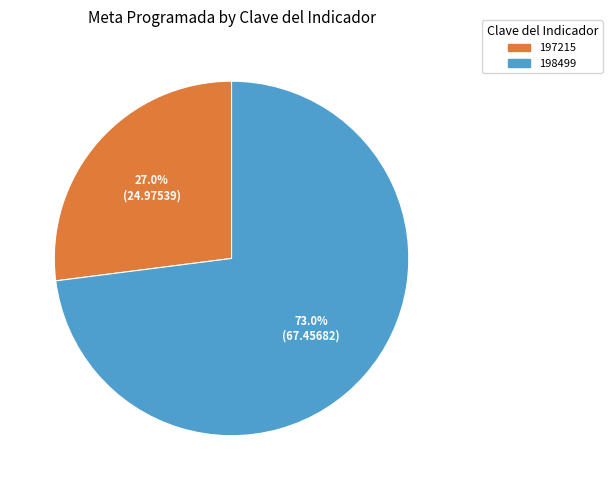

How much of the chart is everything except 197215?

73.0%